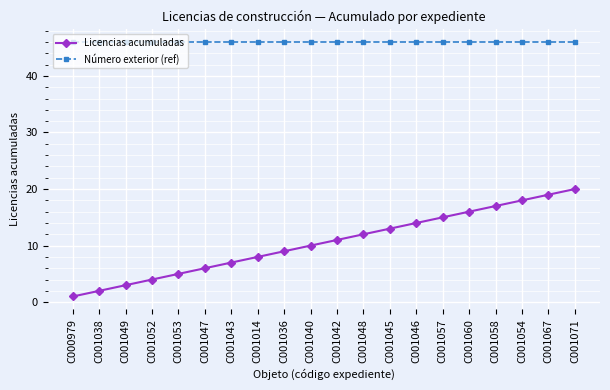

Which series changed the most between C000979 and C001057?

Licencias acumuladas